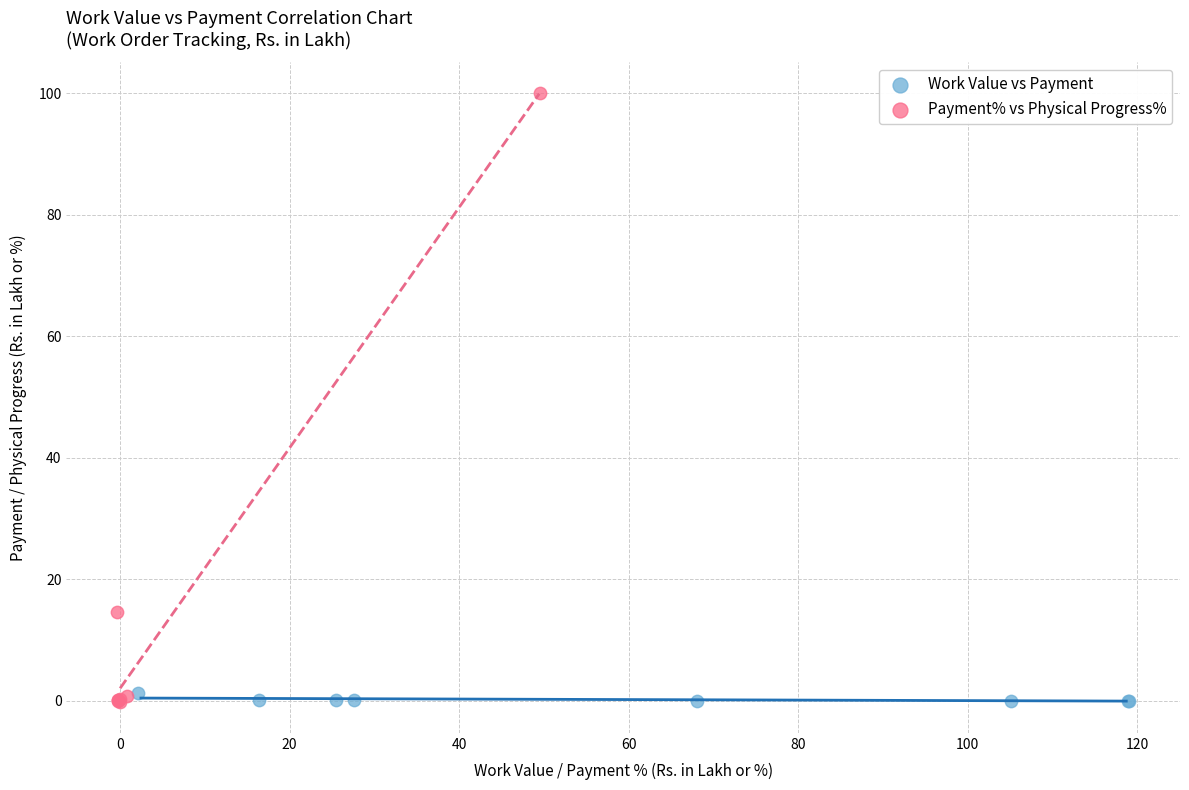

Which series has the largest Y range (max minus min)?

Payment% vs Physical Progress%